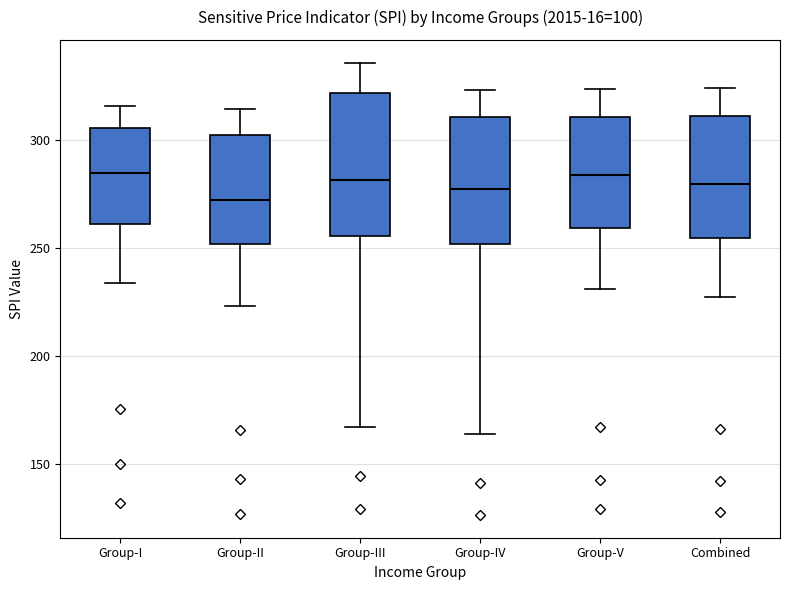

Where does the lower whisker of the box for Group-V end on the y-axis? The values are not printed on the chart, so give them approximately, as read against the axis.

230